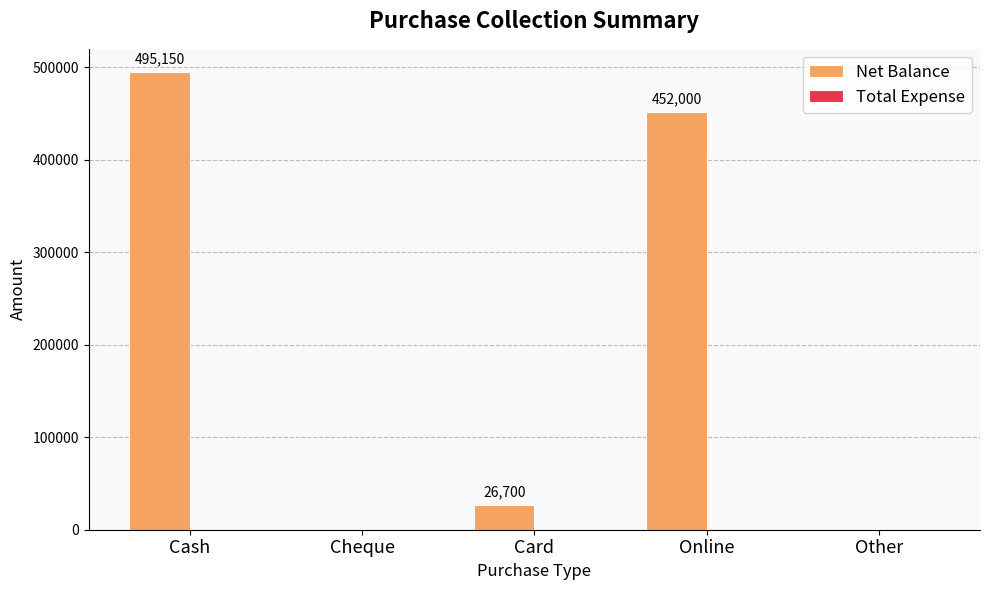

Between Cash and Cheque, which is larger?

Cash